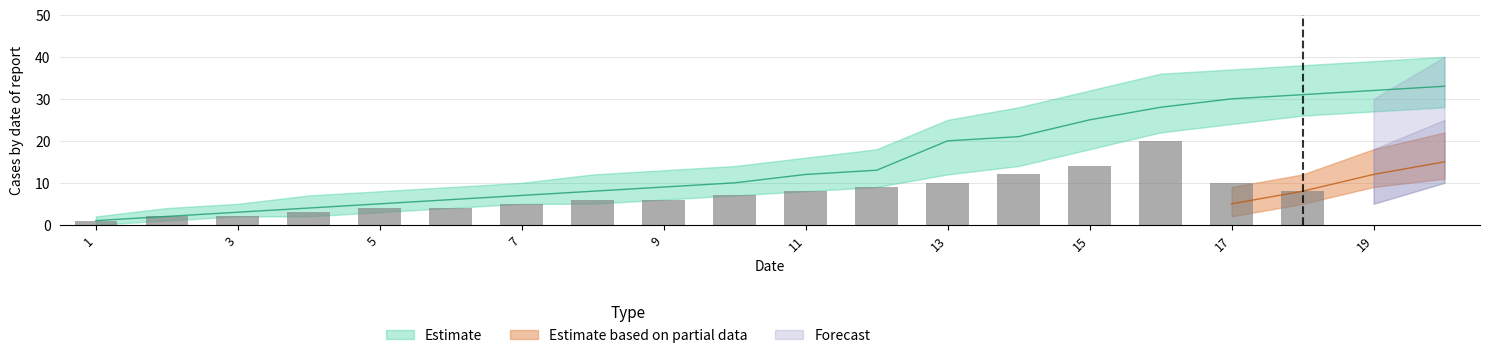

What is the sum of all Estimate based on partial data values?

40